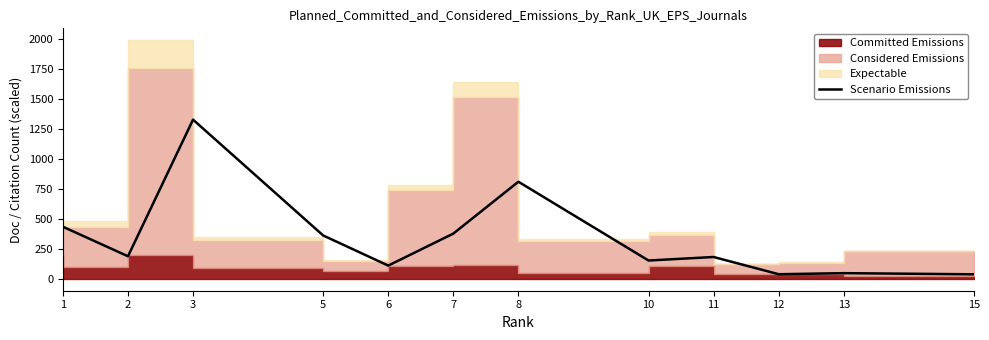

Rank the categories by value from highest to lowest.

3, 8, 1, 7, 5, 2, 11, 10, 6, 13, 12, 15